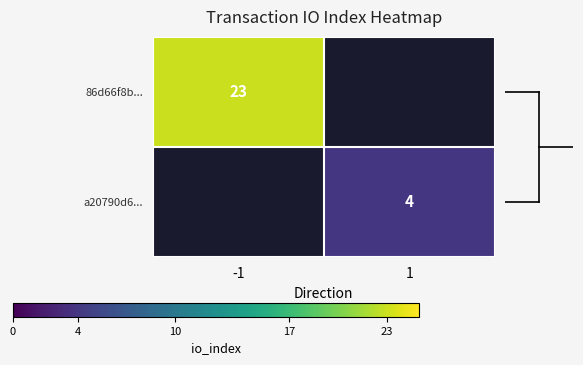

Is the value of a20790d6... at 1 greater than the value of 86d66f8b... at -1?

No